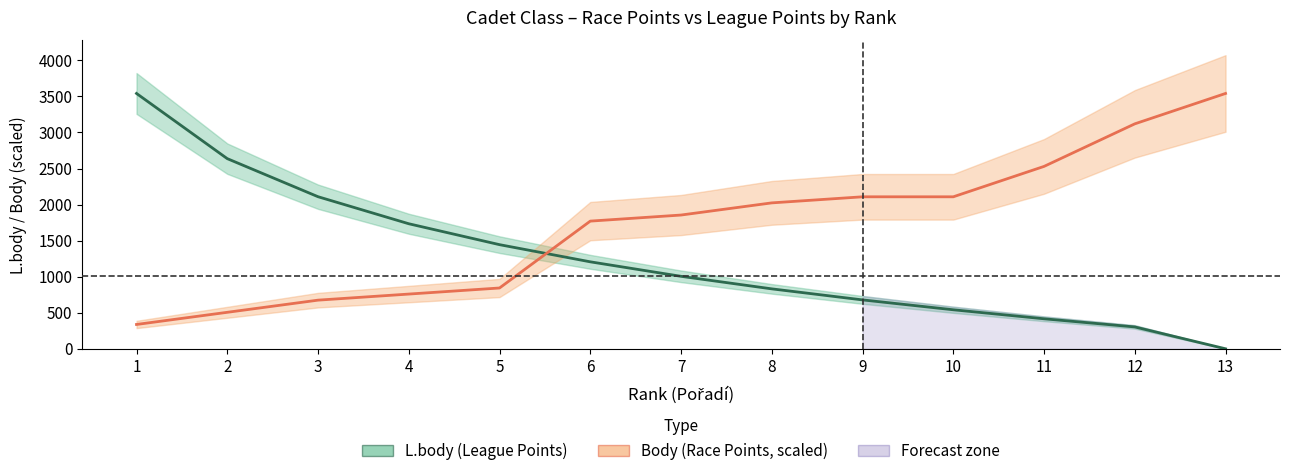

List the series in order of their peak value, lowest first.

L.body, Body